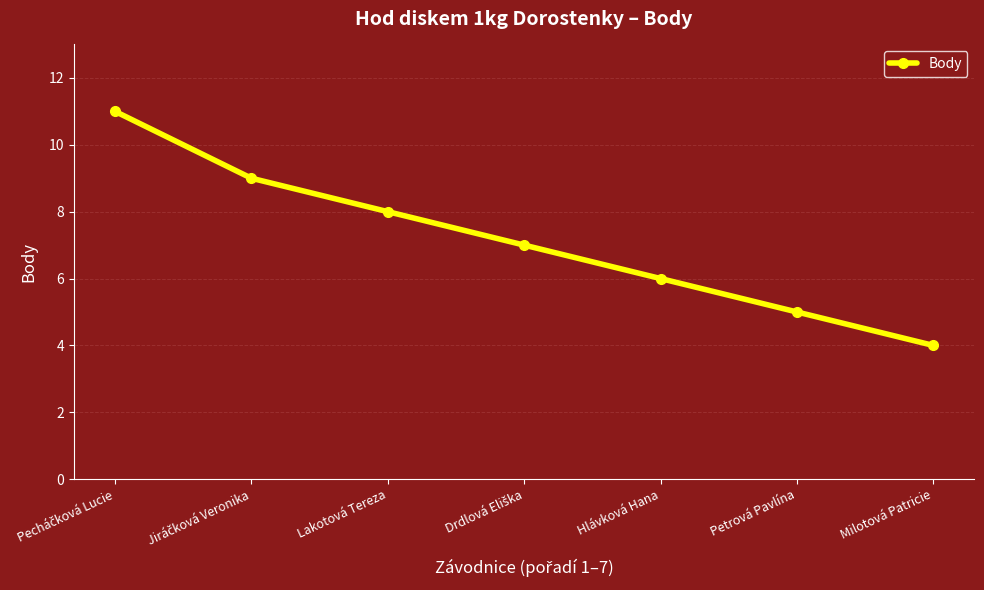

Reading left to right, extract all data points from this chart.

11	9	8	7	6	5	4